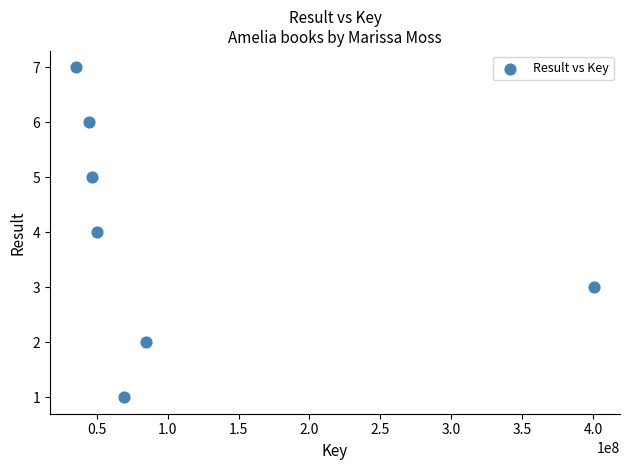

What is the average X value?

104444285